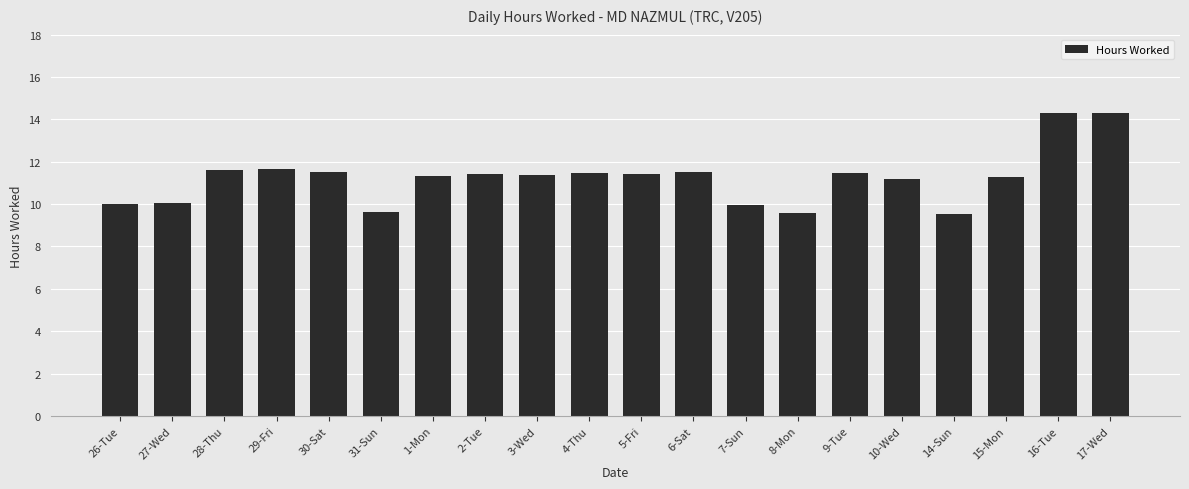

Which has a higher value, 8-Mon or 28-Thu?

28-Thu